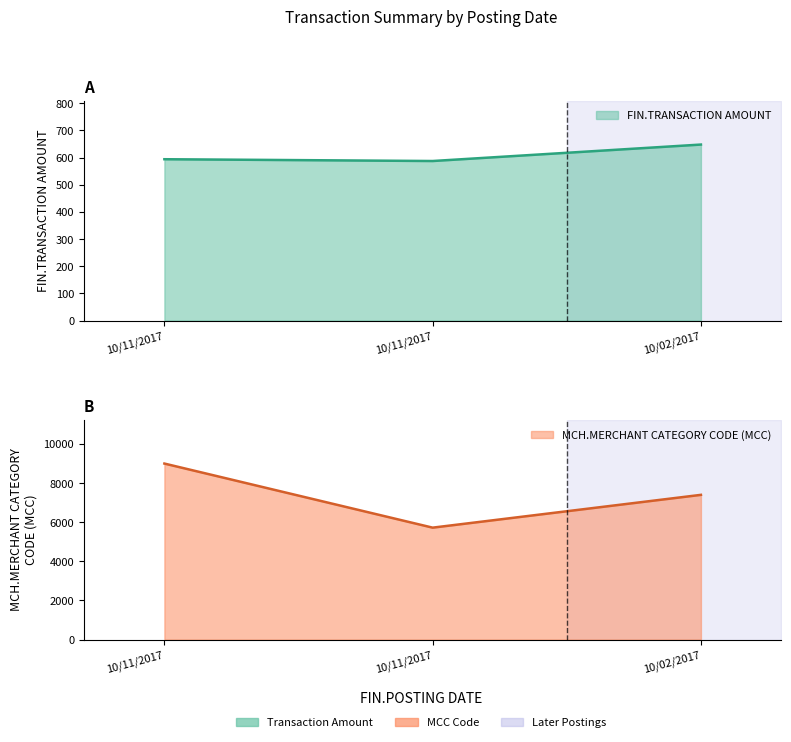

How many values in the FIN.TRANSACTION AMOUNT series exceed 594?

1